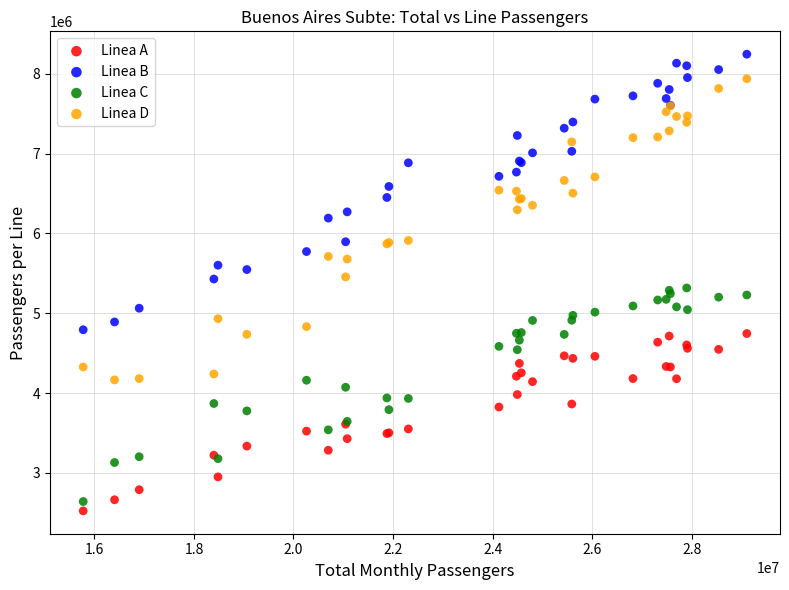

What is the X range (max minus min) for the scatter plot?

13333062